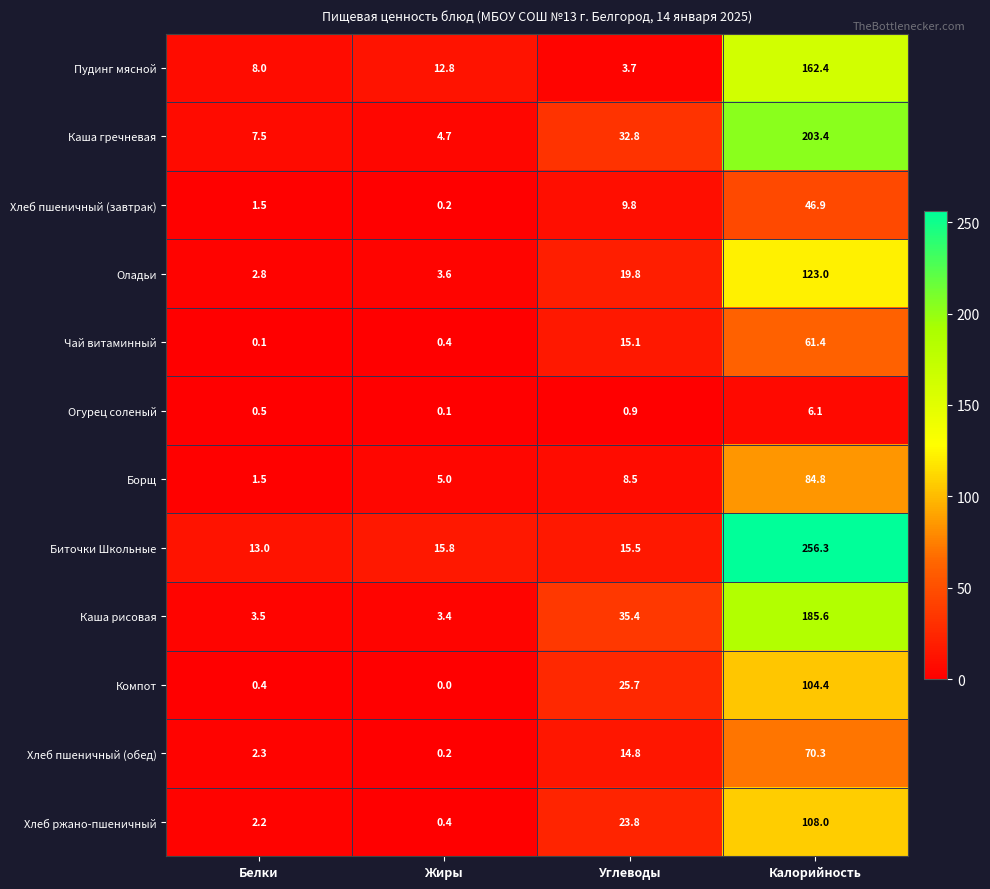

Which category has the lowest value across all series?

Жиры